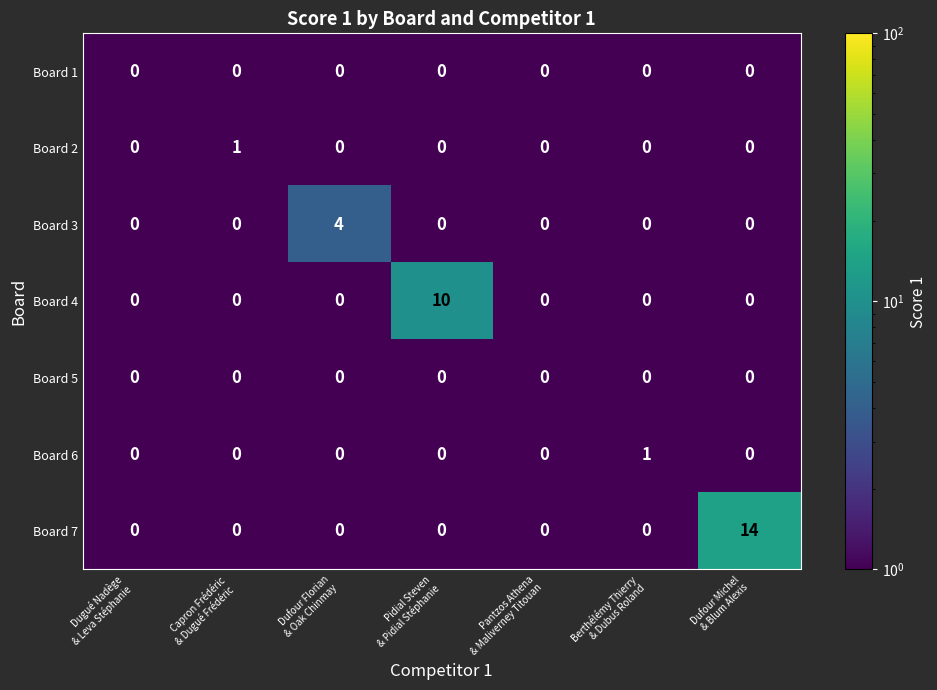

How many categories are shown in the chart?

7